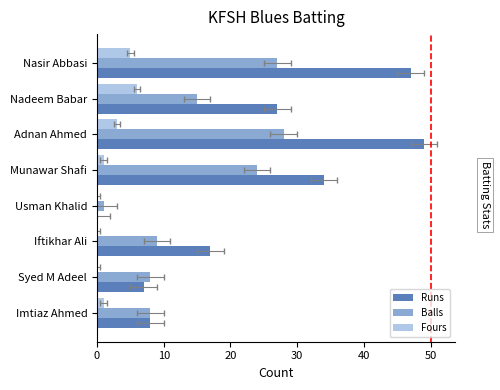

Rank the series by their average value, from highest to lowest.

Runs, Balls, Fours